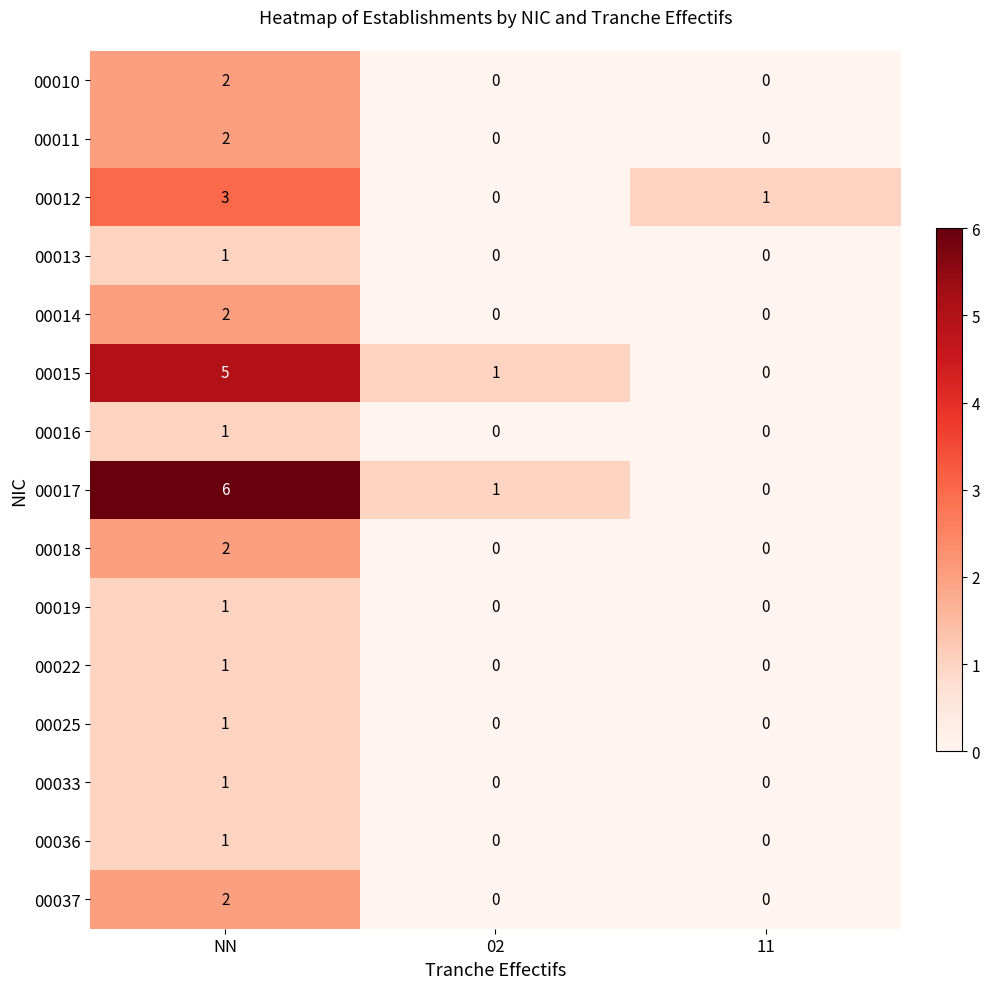

Is the value of 00013 at NN greater than the value of 00019 at 11?

Yes